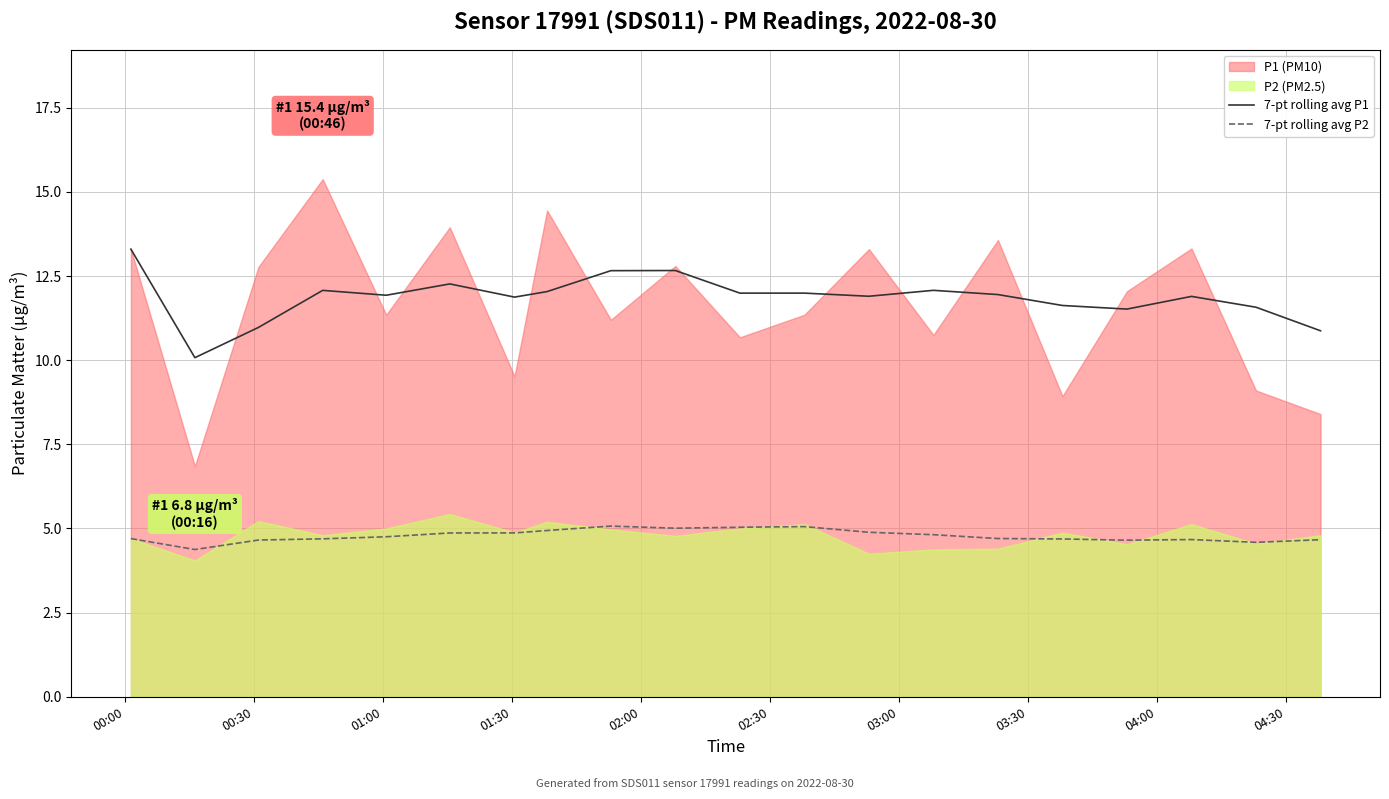

True or false: 7-pt rolling avg P2 and 7-pt rolling avg P1 cross at least once.

False